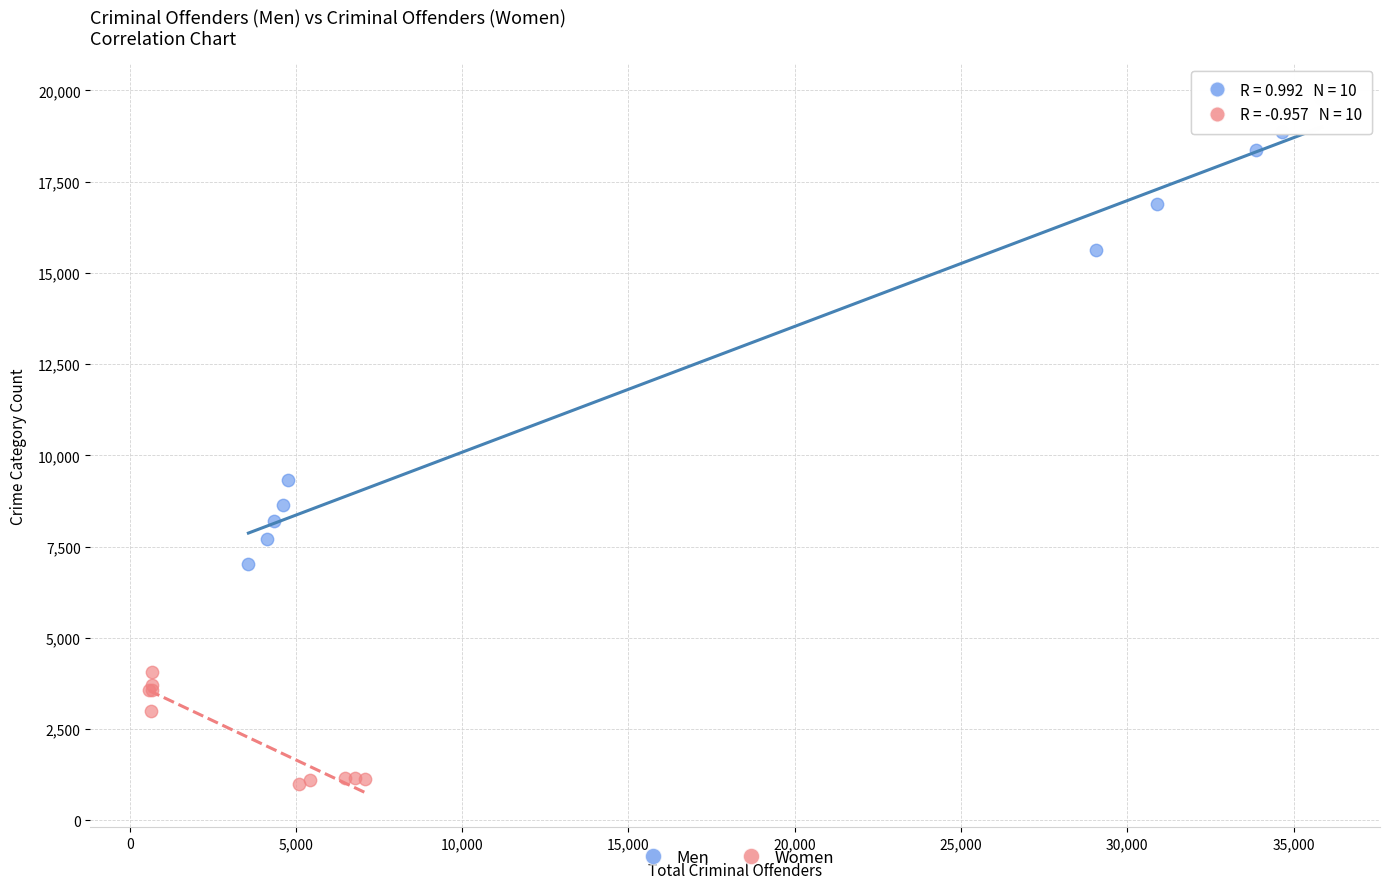

Which series reaches the maximum Y coordinate?

Men